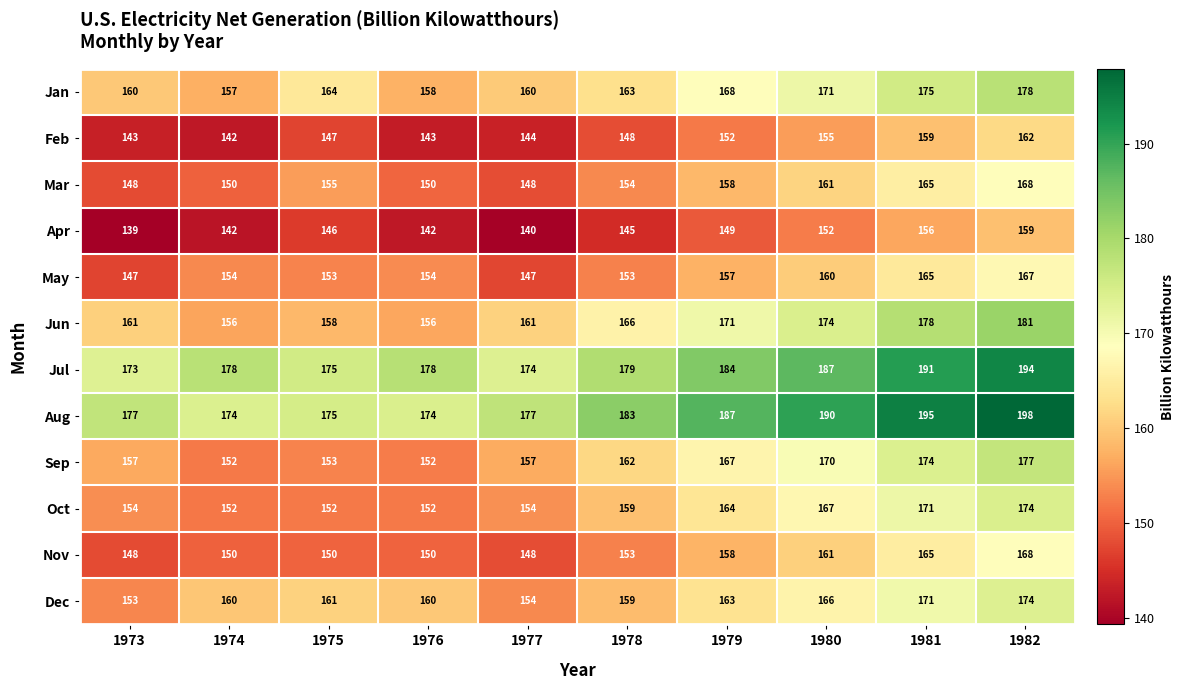

What is the sum of the Dec values at 1977 and 1979?

317